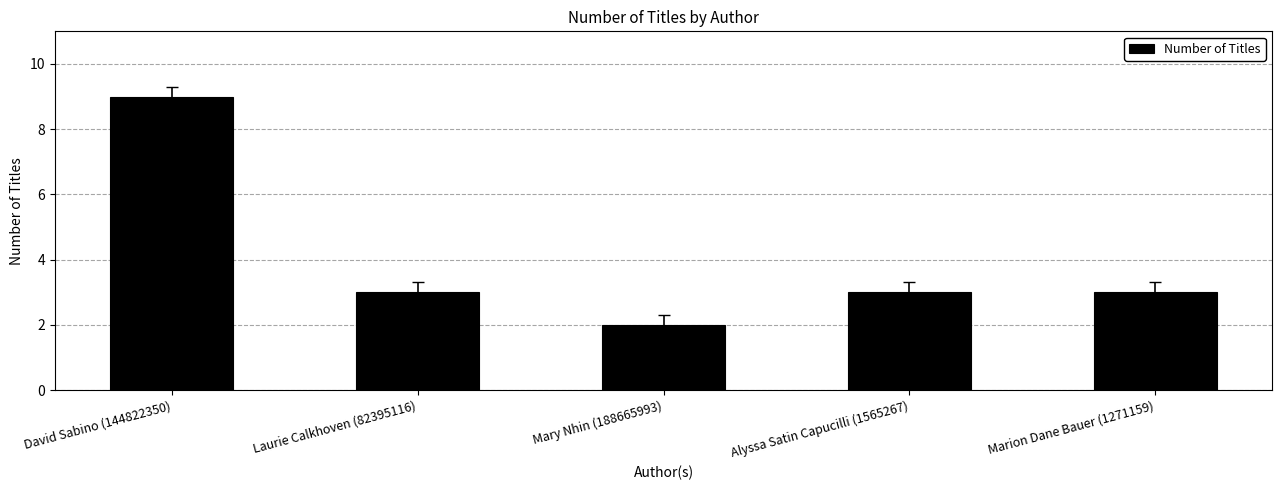

What is the smallest value displayed?

2